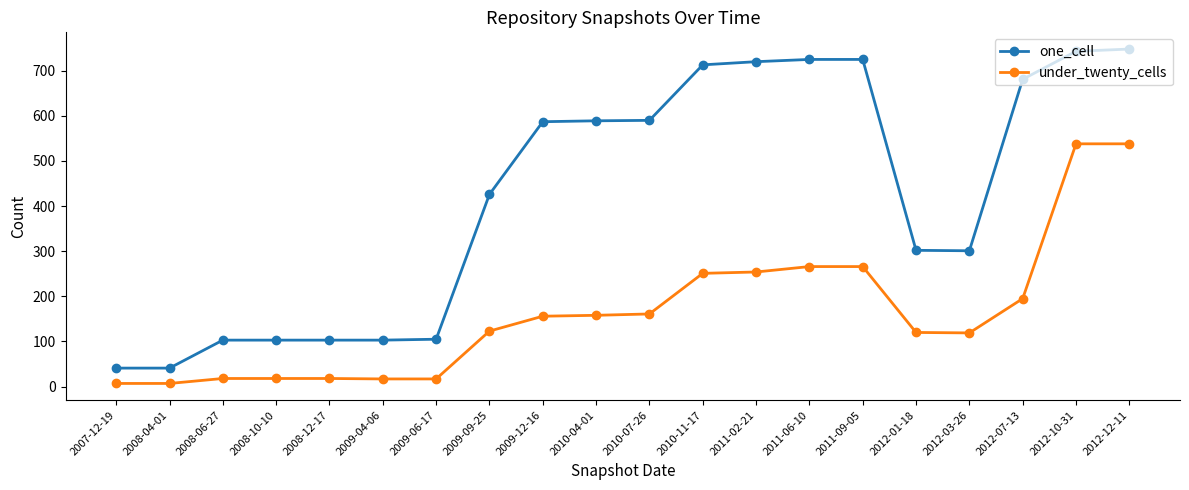

What are all the series names shown in the legend?

one_cell, under_twenty_cells